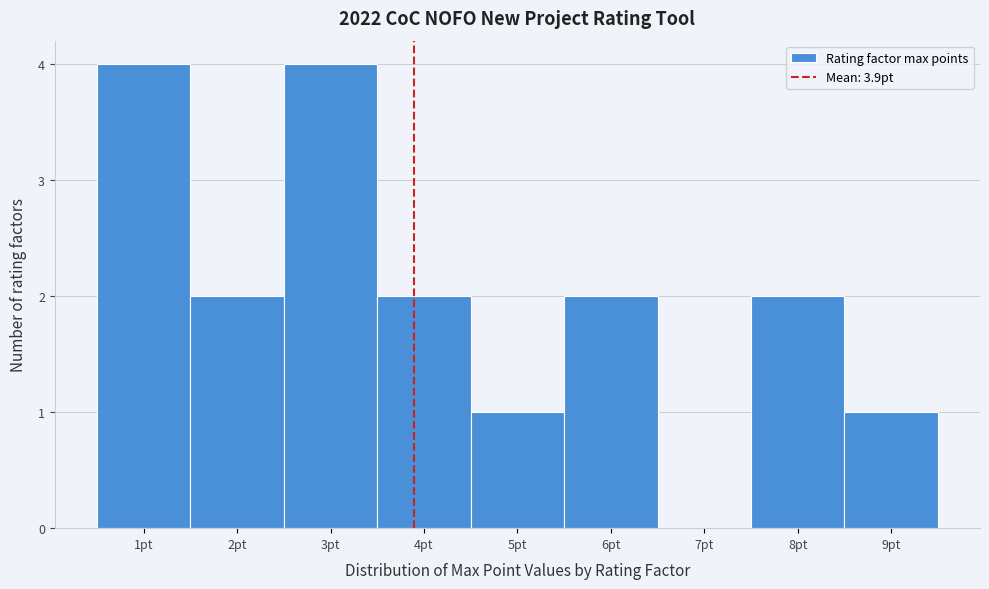

How tall is the bar that spans 8.5 to 9.5 on the x-axis? The values are not printed on the chart, so give them approximately, as read against the axis.

1